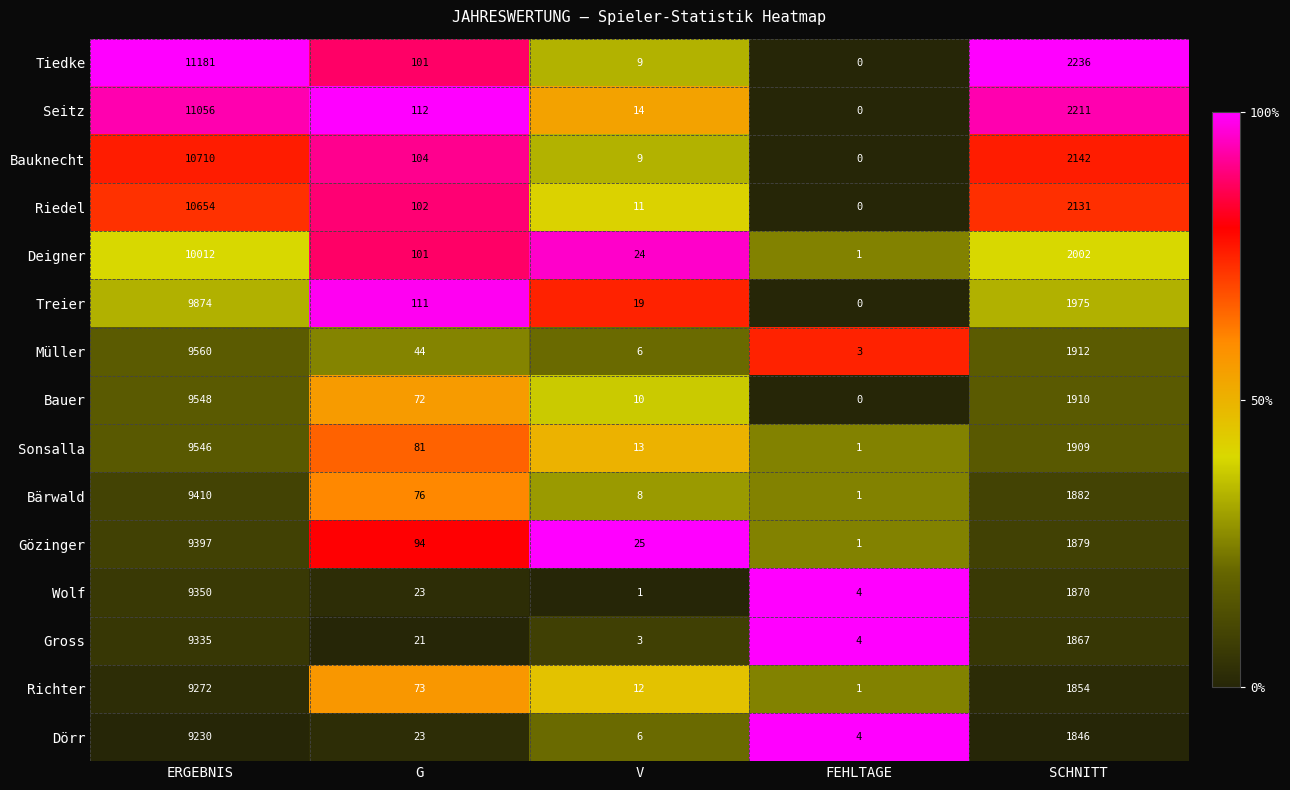

Which category has the highest value in the Wolf series?

ERGEBNIS